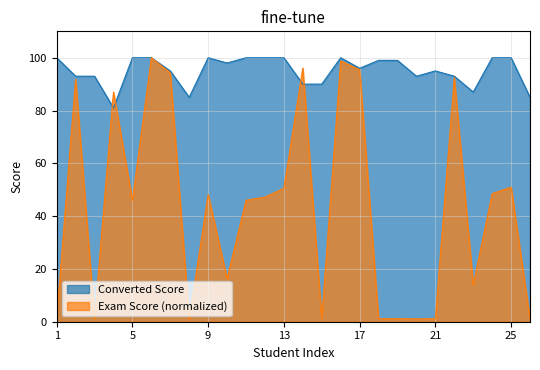

Reading left to right, extract all data points from this chart.

Converted Score: 100.0	93.0	93.0	81.0	100.0	100.0	95.0	85.0	100.0	98.0	100.0	100.0	100.0	90.0	90.0	100.0	96.0	99.0	99.0	93.0	95.0	93.0	87.0	100.0	100.0	85.0
Exam Score: 1.2	91.9	1.1	87.0	46.0	100.0	94.3	1.0	48.1	16.3	46.0	47.2	50.5	96.1	1.1	98.8	95.5	1.1	1.1	1.1	1.1	92.5	13.9	48.5	51.0	1.0